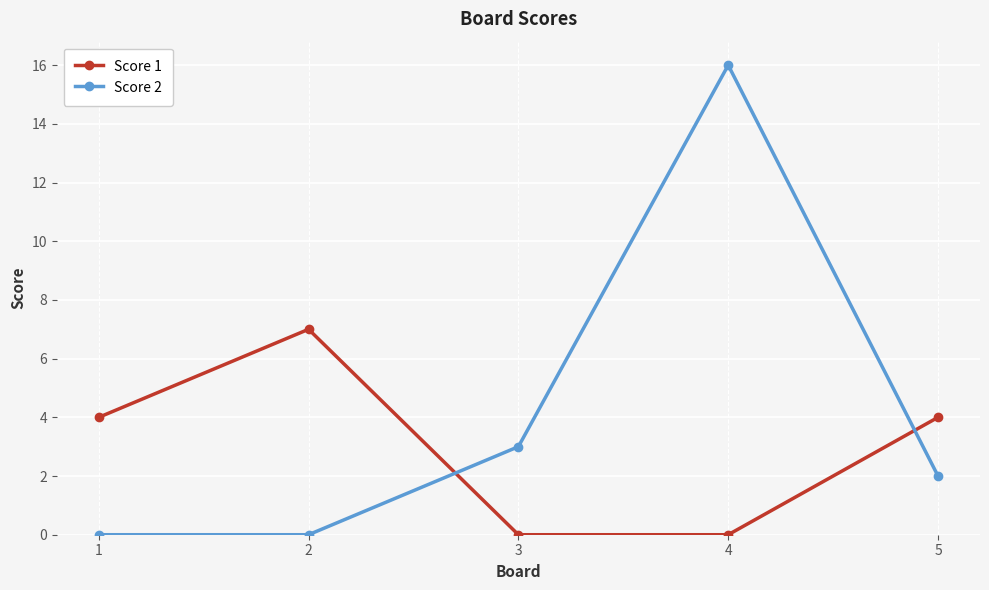

How many data points does each series have?

5